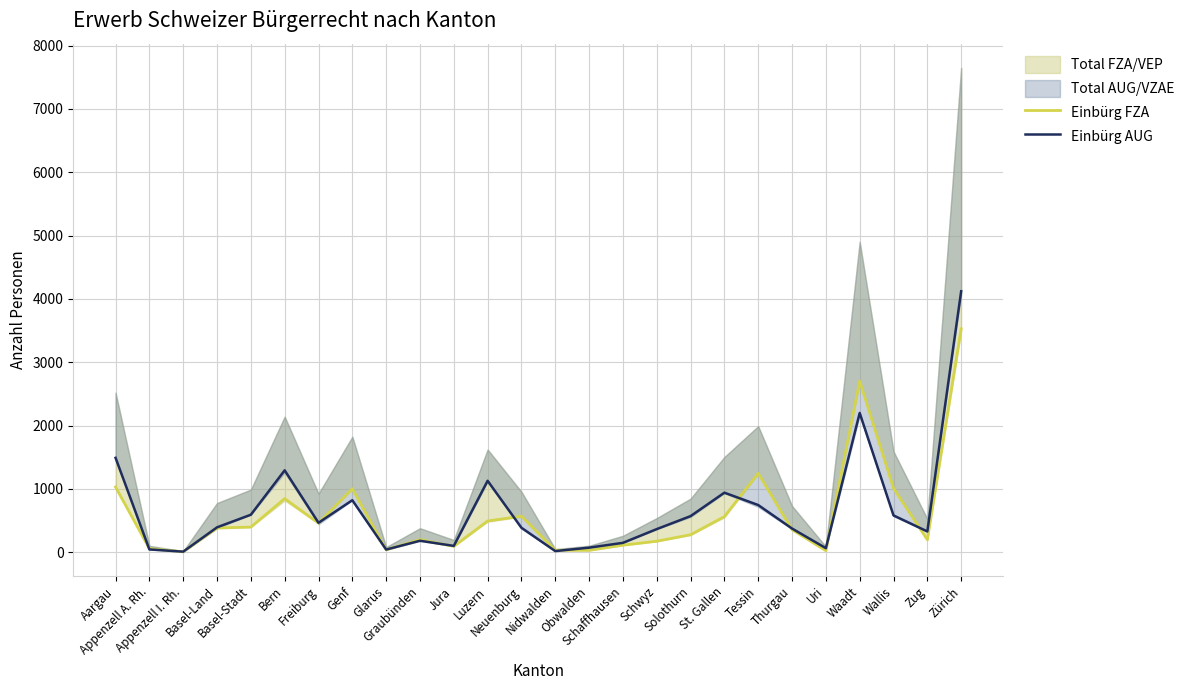

At Obwalden, list the series in order from smallest to largest.

Einbürg FZA, Einbürg AUG